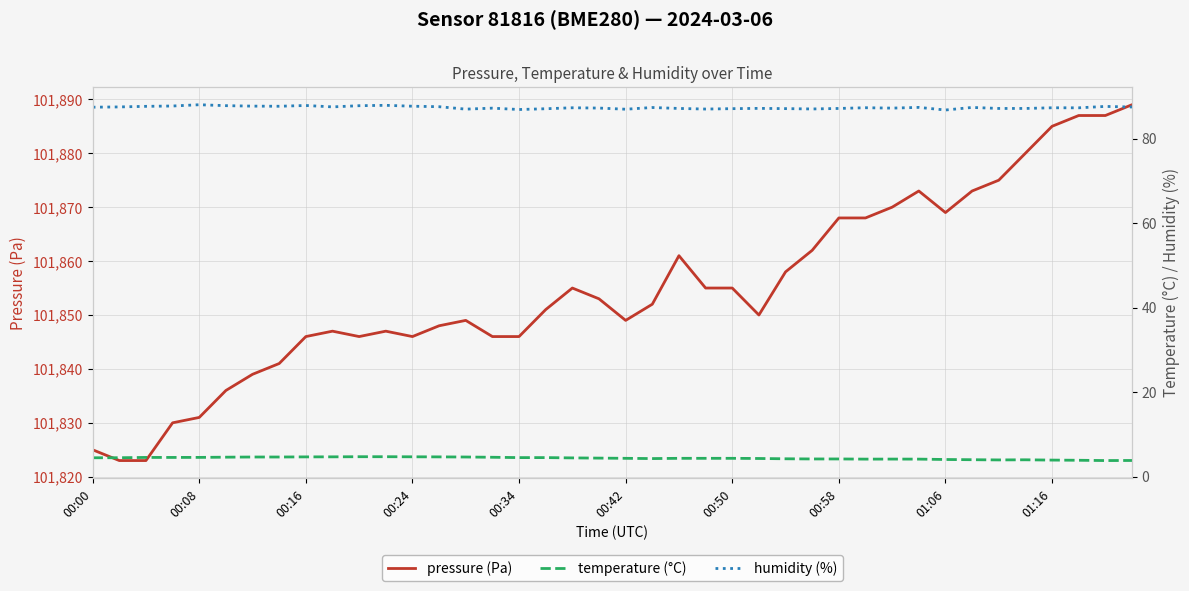

Which series has the widest spread of values?

pressure (Pa)